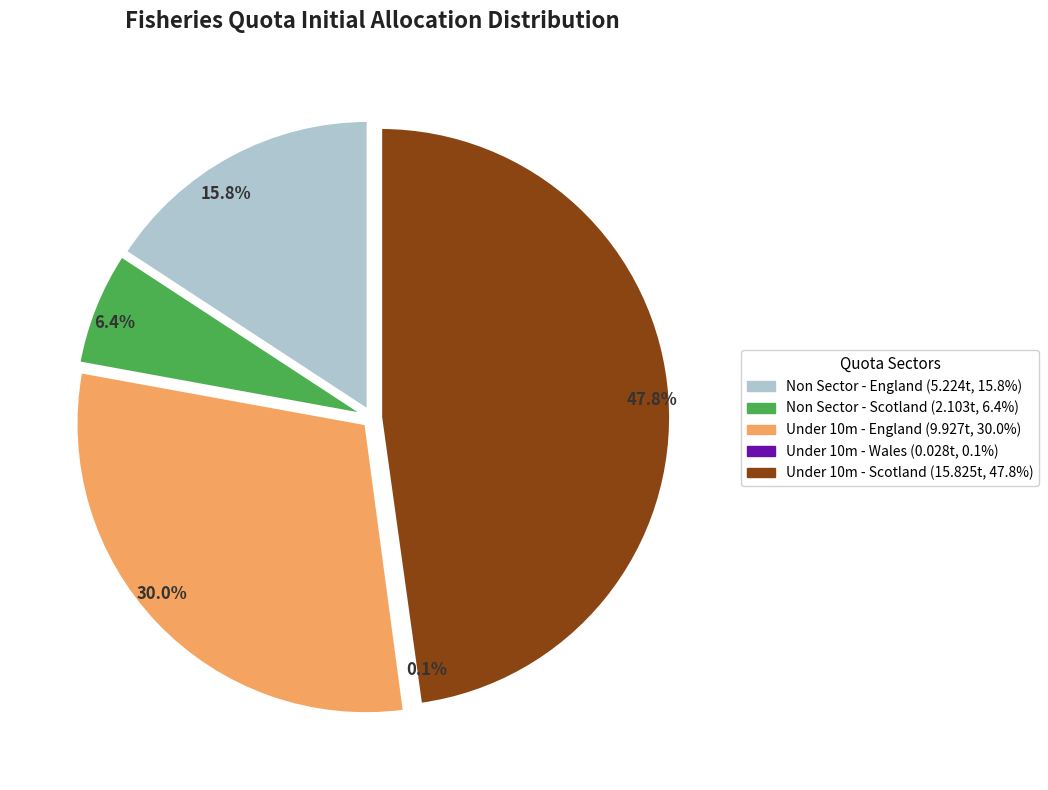

Rank the categories by value from lowest to highest.

Under 10m - Wales, Non Sector - Scotland, Non Sector - England, Under 10m - England, Under 10m - Scotland